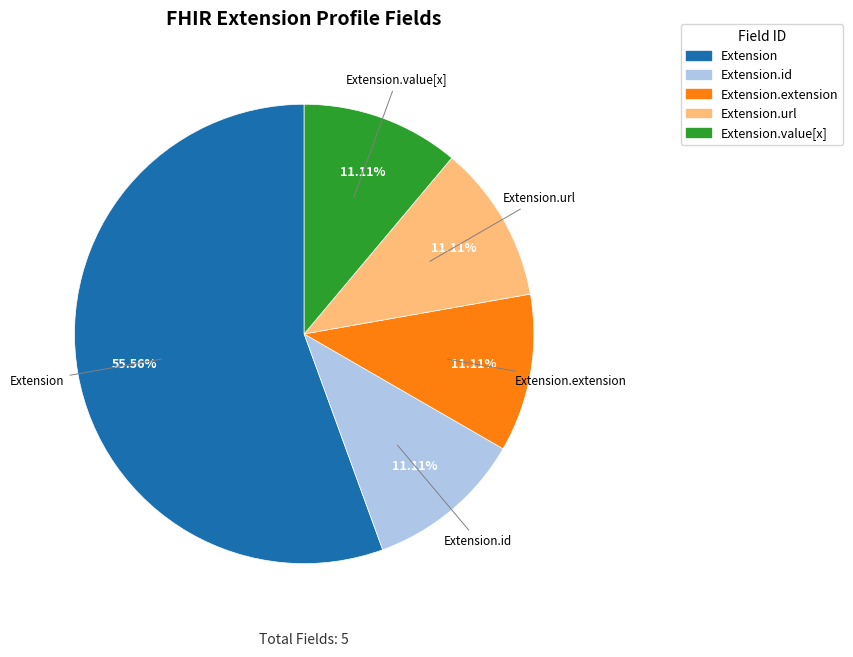

How many segments does this pie chart have?

5